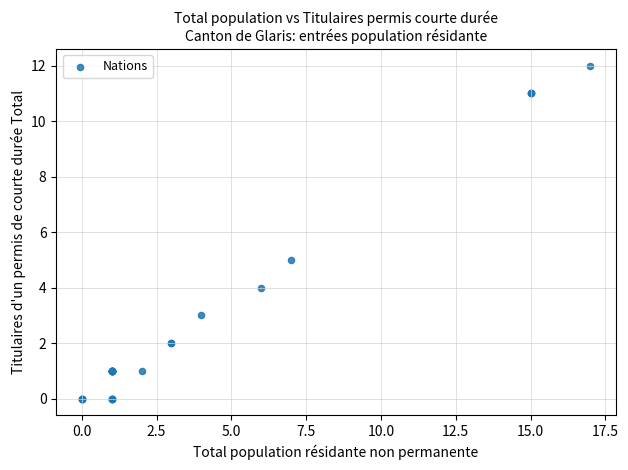

What Y value in the scatter plot is closest to 6?

5